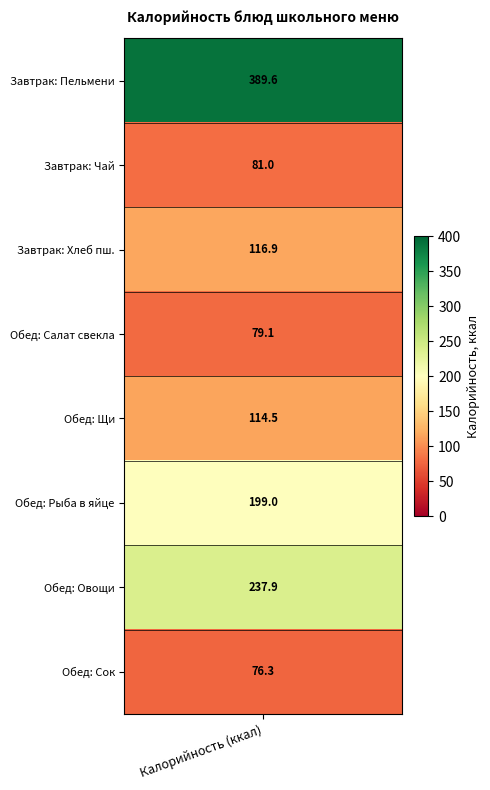

List the labels in order of Завтрак value, largest first.

0, 2, 1, 3, 4, 5, 6, 7